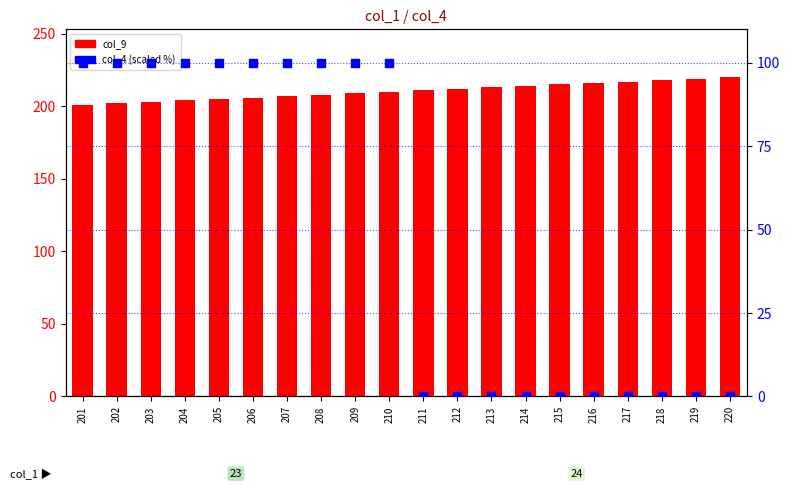

Which series reaches the maximum Y coordinate?

col_9